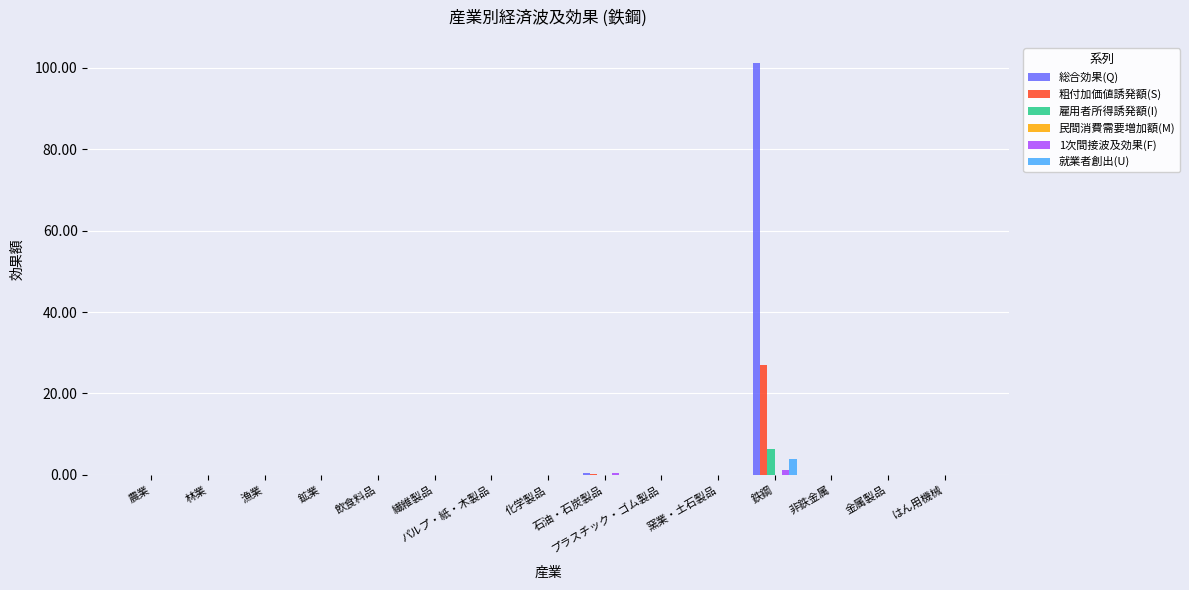

Which series has the largest range (max minus min)?

総合効果(Q)